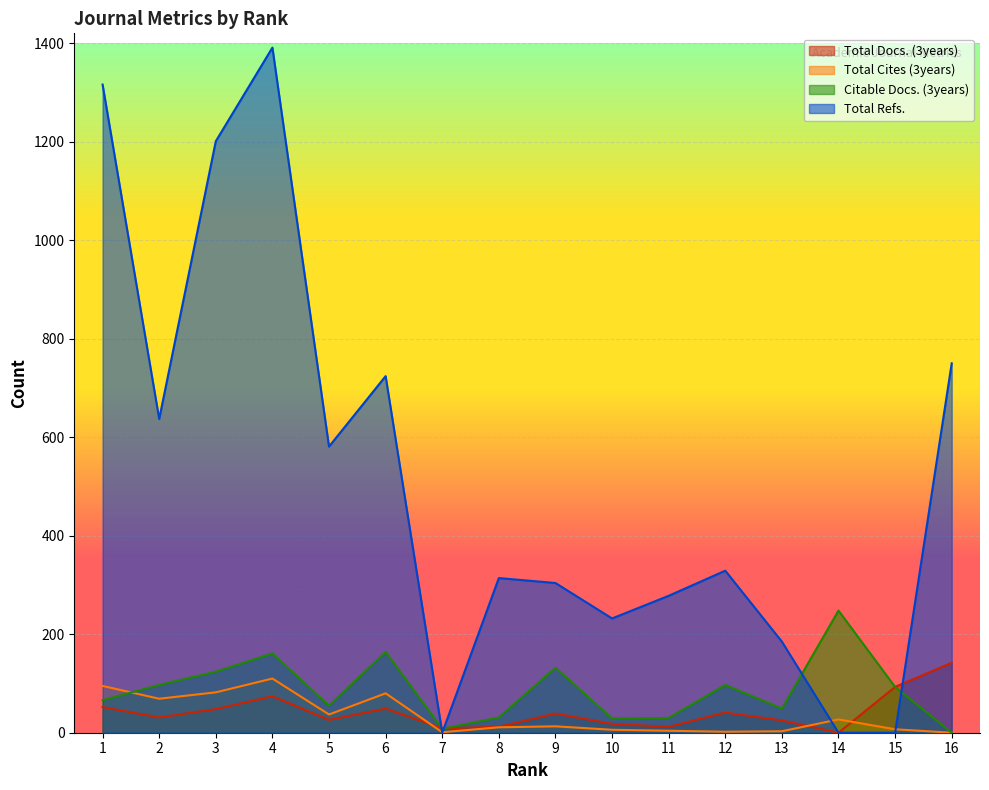

In Total Docs. (3years), how many points are higher than both neighbors (excluding endpoints)?

4